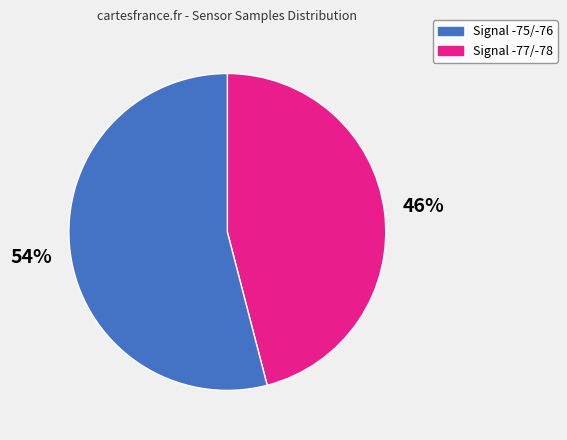

Is there any slice that represents more than half of the pie?

Yes